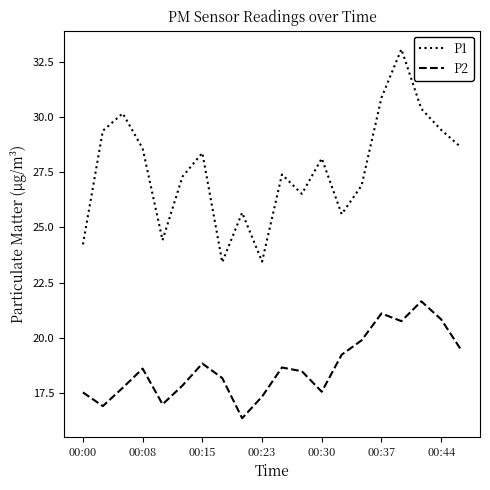

True or false: P2 and P1 cross at least once.

False